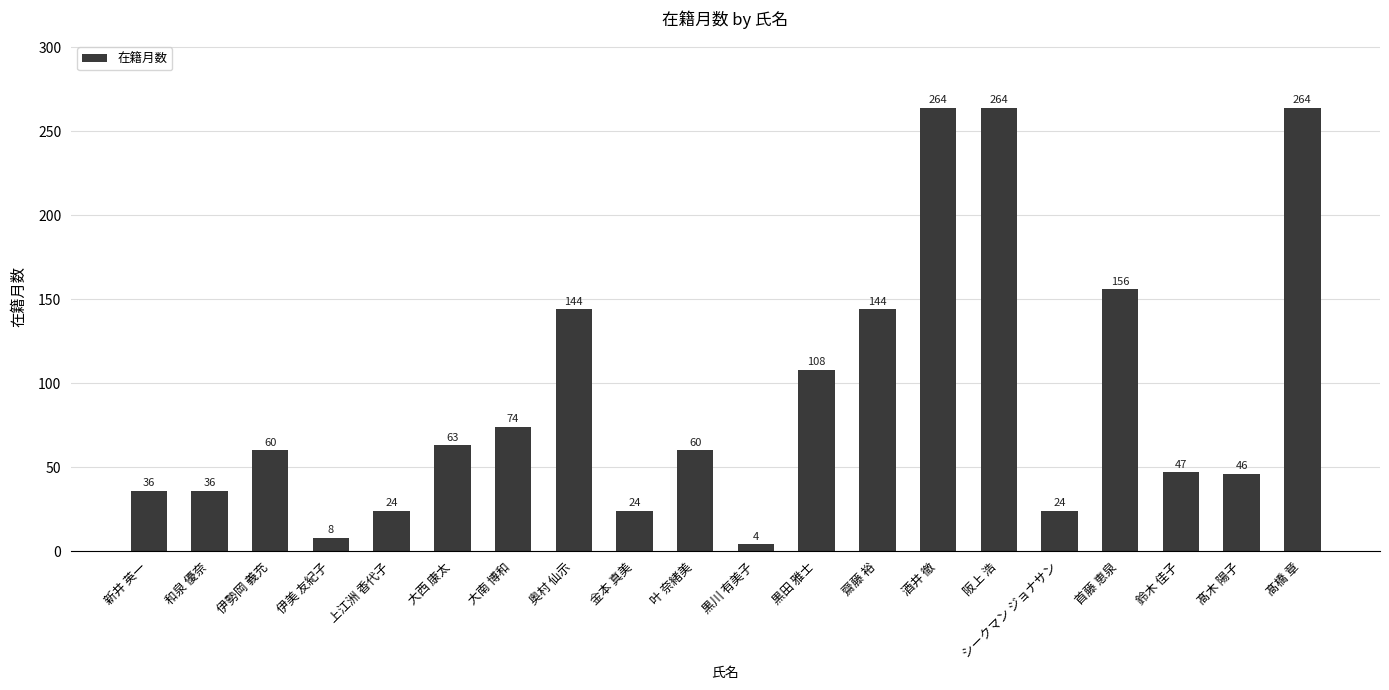

What is the change in value from 金本 真美 to 齋藤 裕?

+120